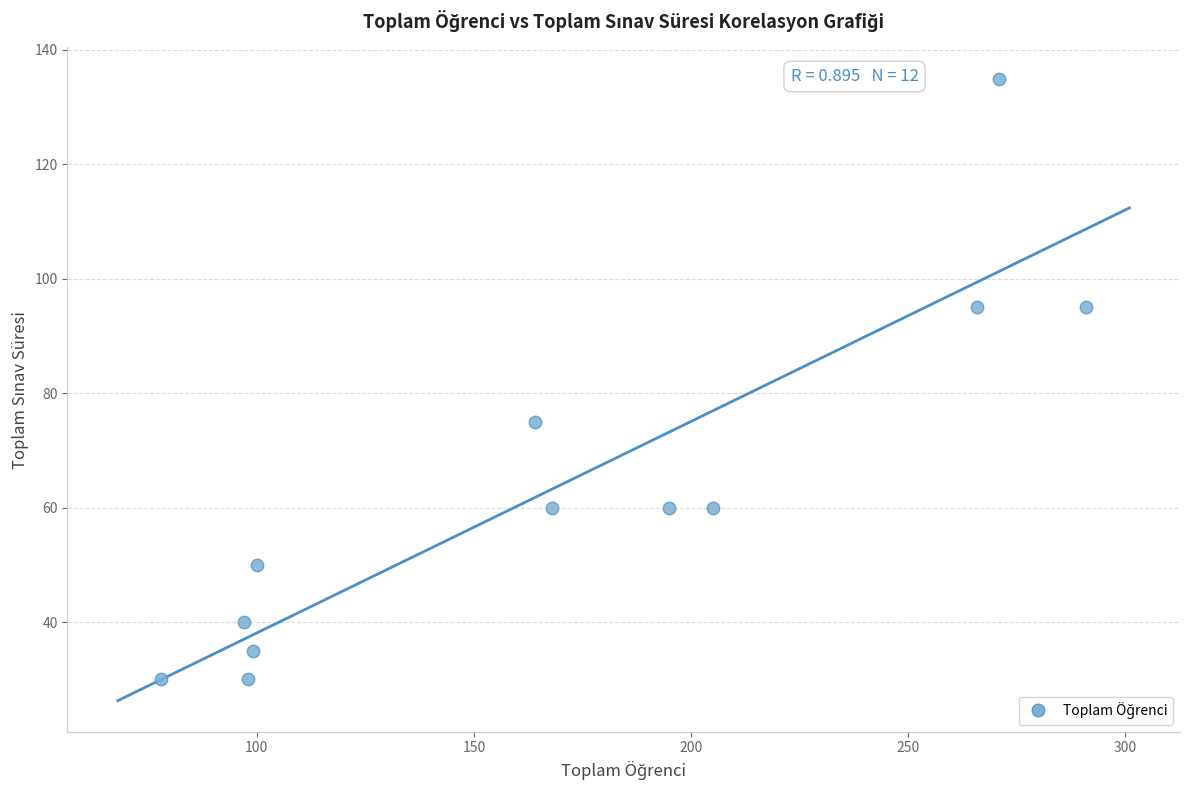

What is the range of Y values (max minus min)?

105